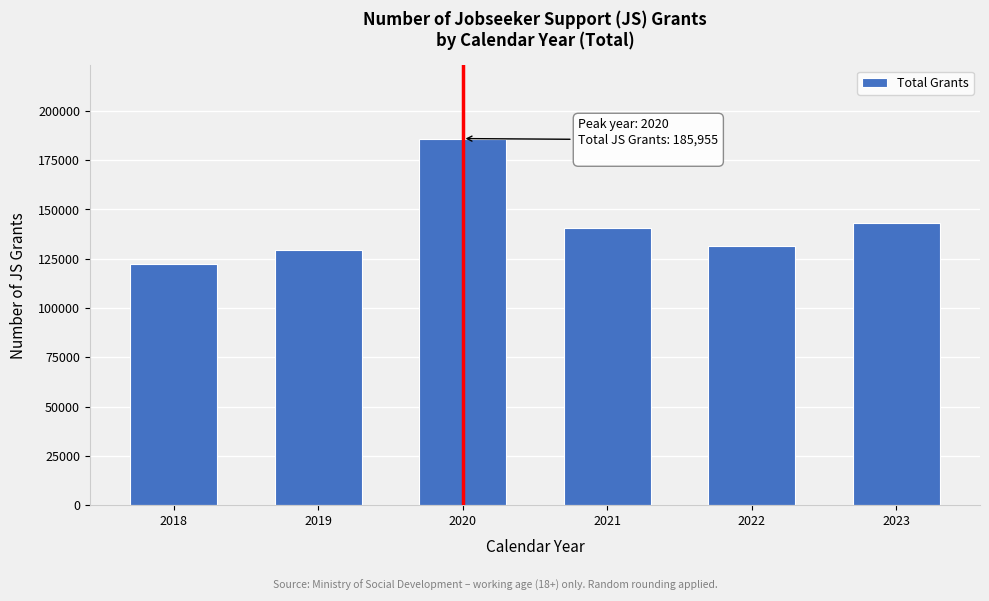

Reading left to right, transcribe all the data shown in this chart.

2018=122379	2019=129393	2020=185955	2021=140586	2022=131490	2023=143244